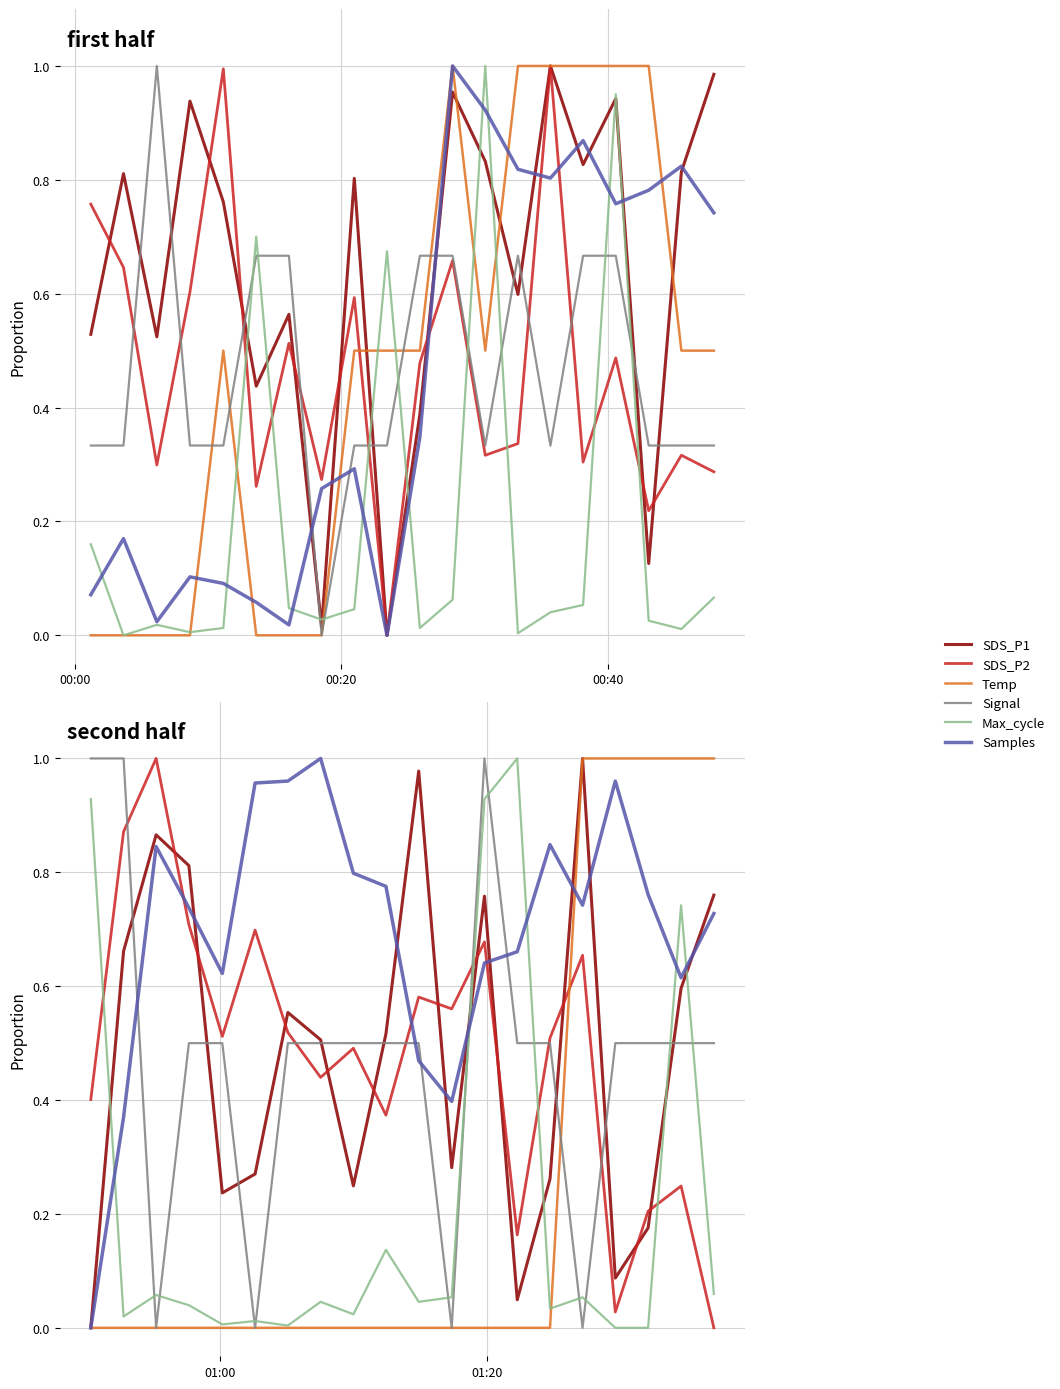

What is the greatest value displayed?

1.0